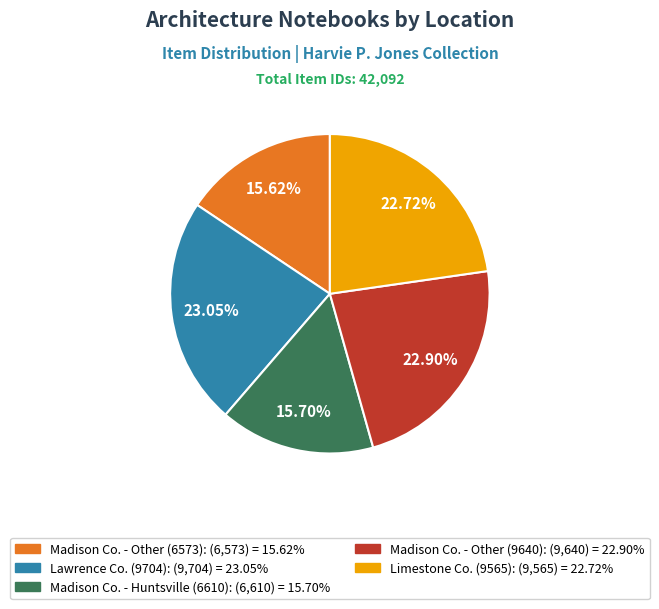

Is there a majority slice in this chart?

No